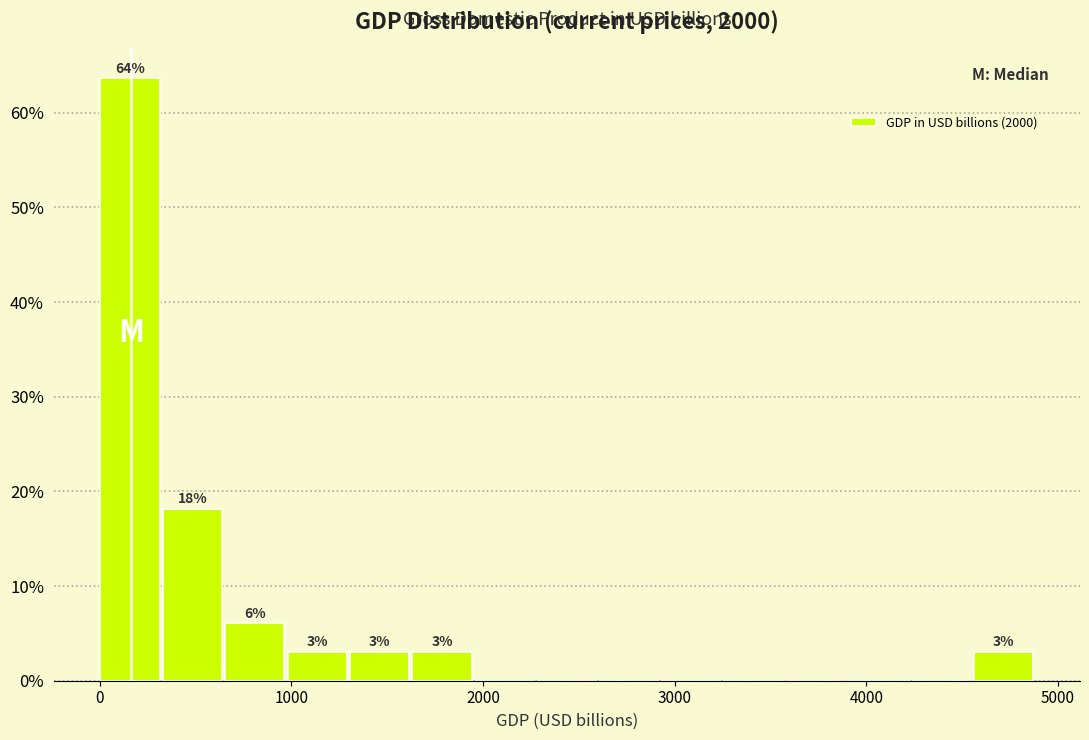

Read against the x-axis, roughly where is the centre of the tallest bar?

200